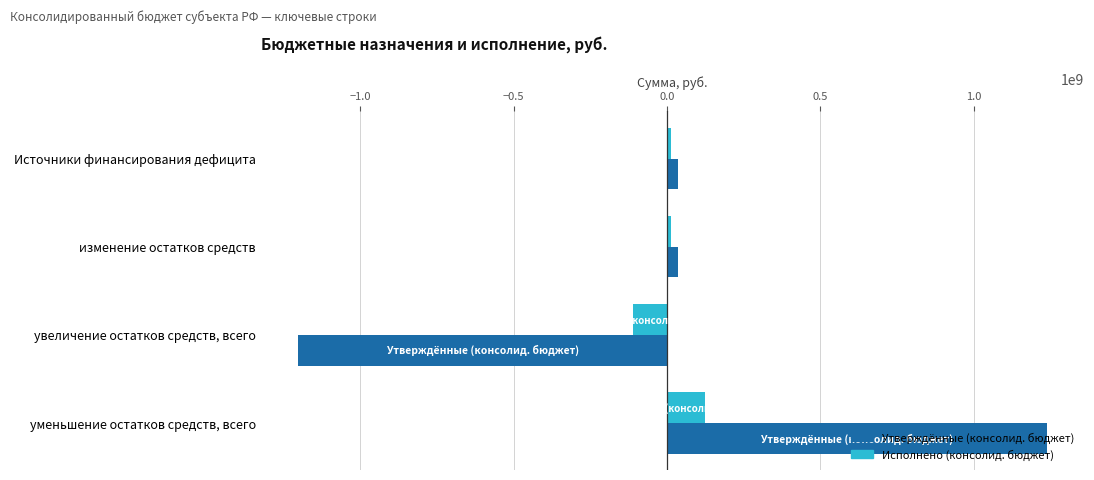

Is the value of Исполнено (консолид. бюджет) at изменение остатков средств greater than the value of Утверждённые (консолид. бюджет) at уменьшение остатков средств, всего?

No